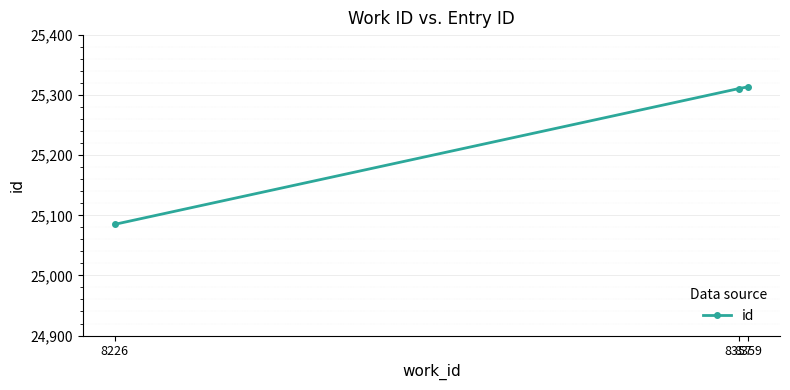

At which category does the chart reach its minimum across all series?

8226